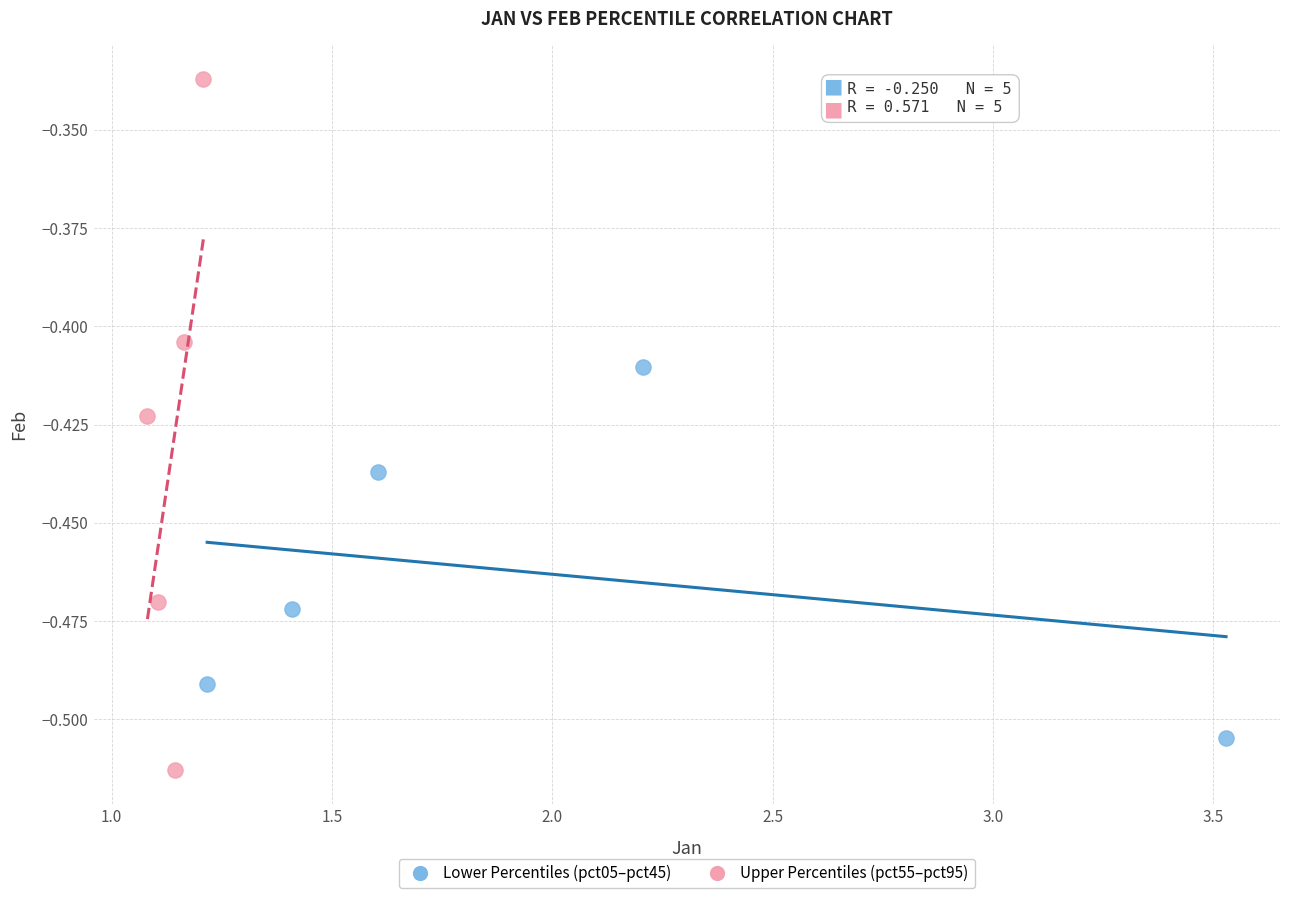

Which series has the widest spread of Y values?

Upper Percentiles (pct55–pct95)